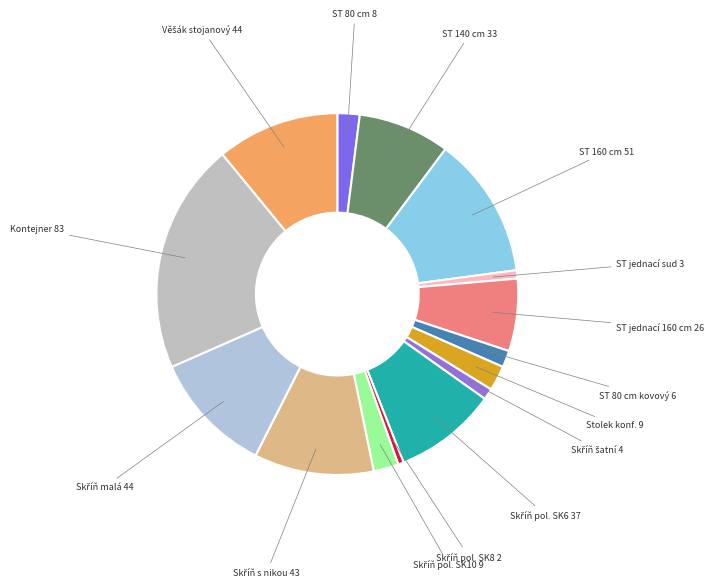

Which slice is the smallest?

Skříň policová dvéřová velká (SK8)